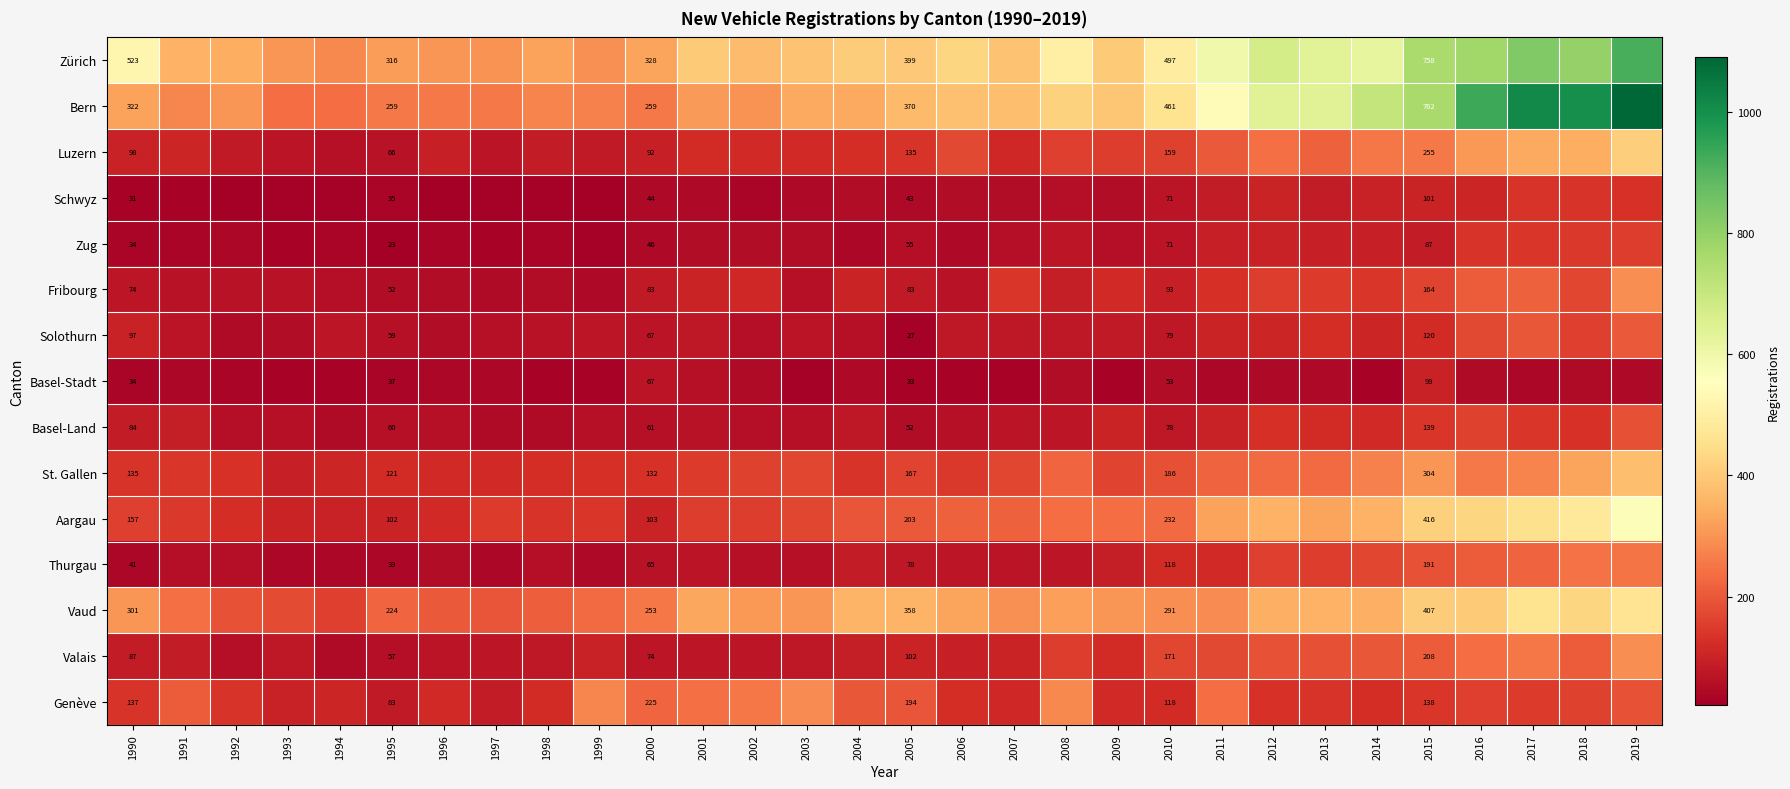

Is it true that Schwyz equals 72 at 2000?

False